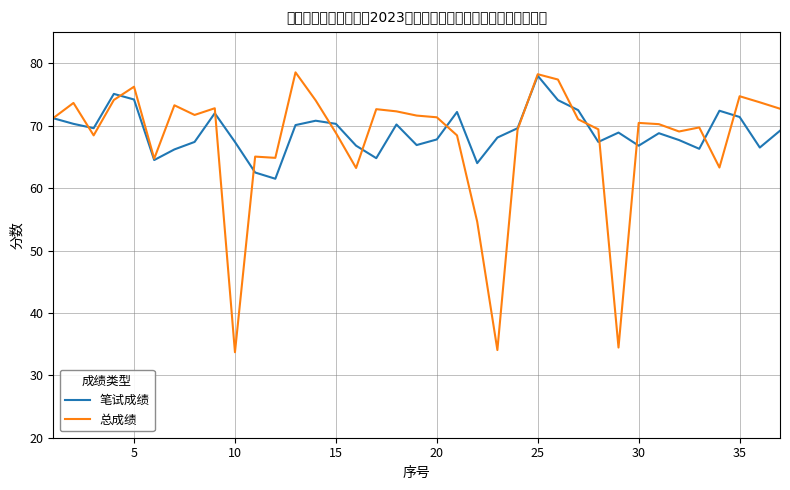

Which series has the largest range (max minus min)?

总成绩